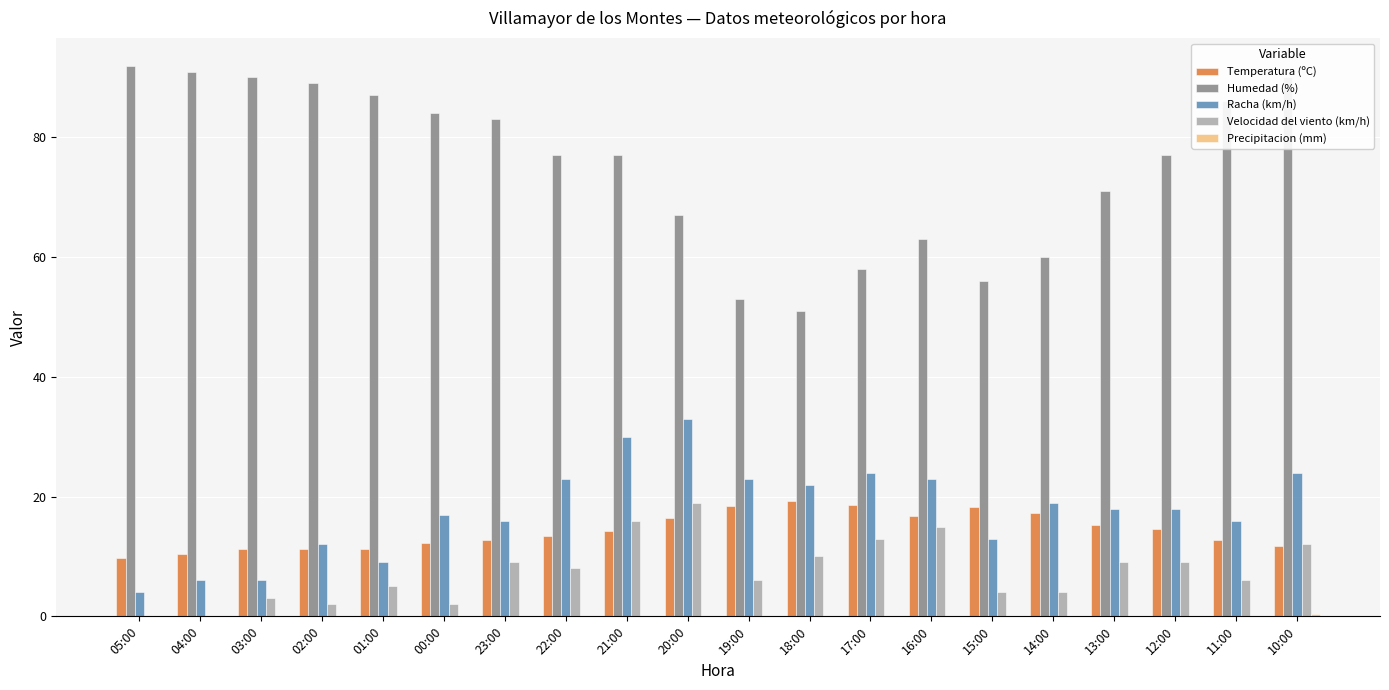

Count the number of categories in the chart.

20